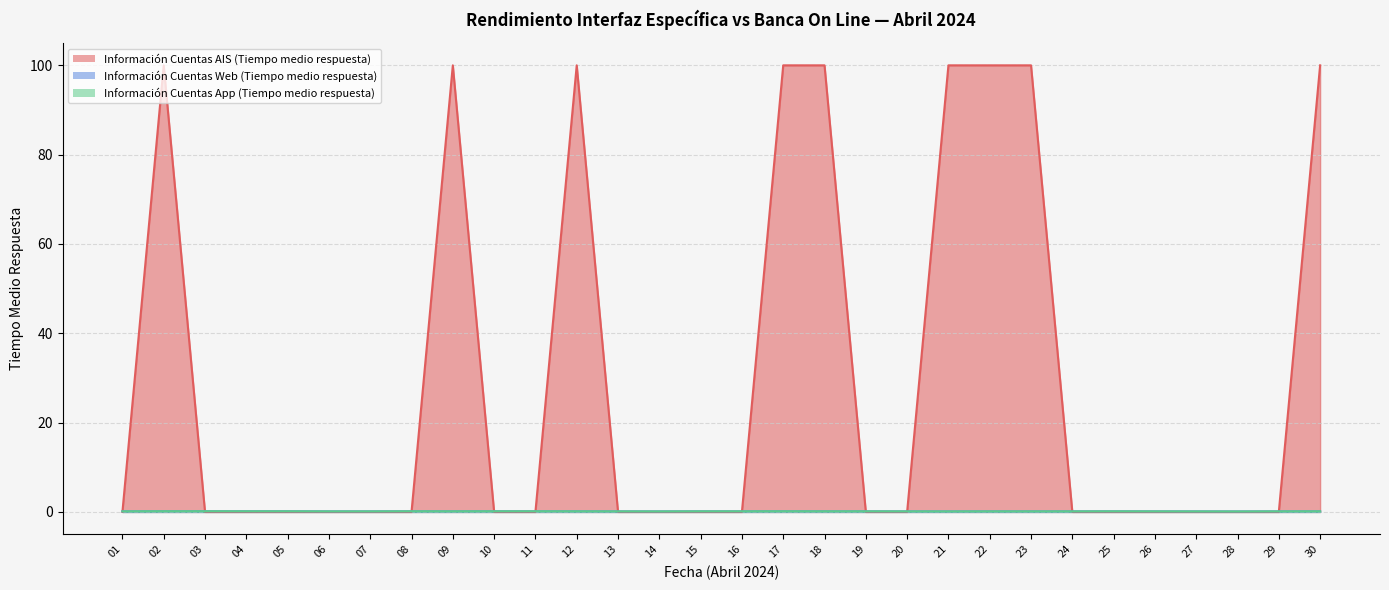

What is the total value across all series at 14?

0.2